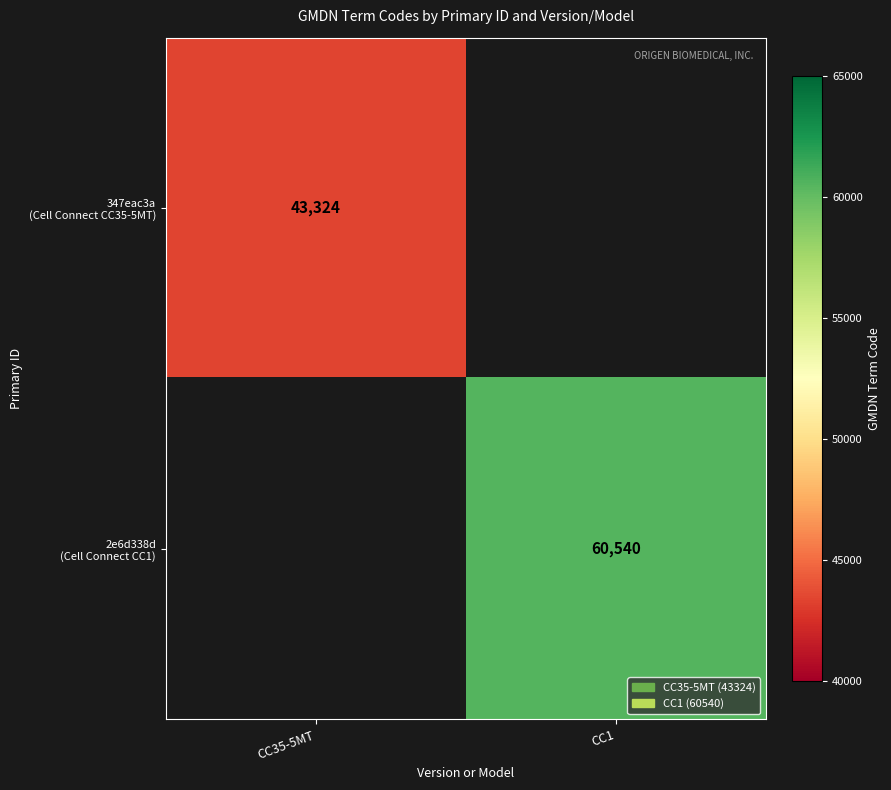

Is it true that 2e6d338d (Cell Connect CC1) equals 60540.0 at CC1?

True